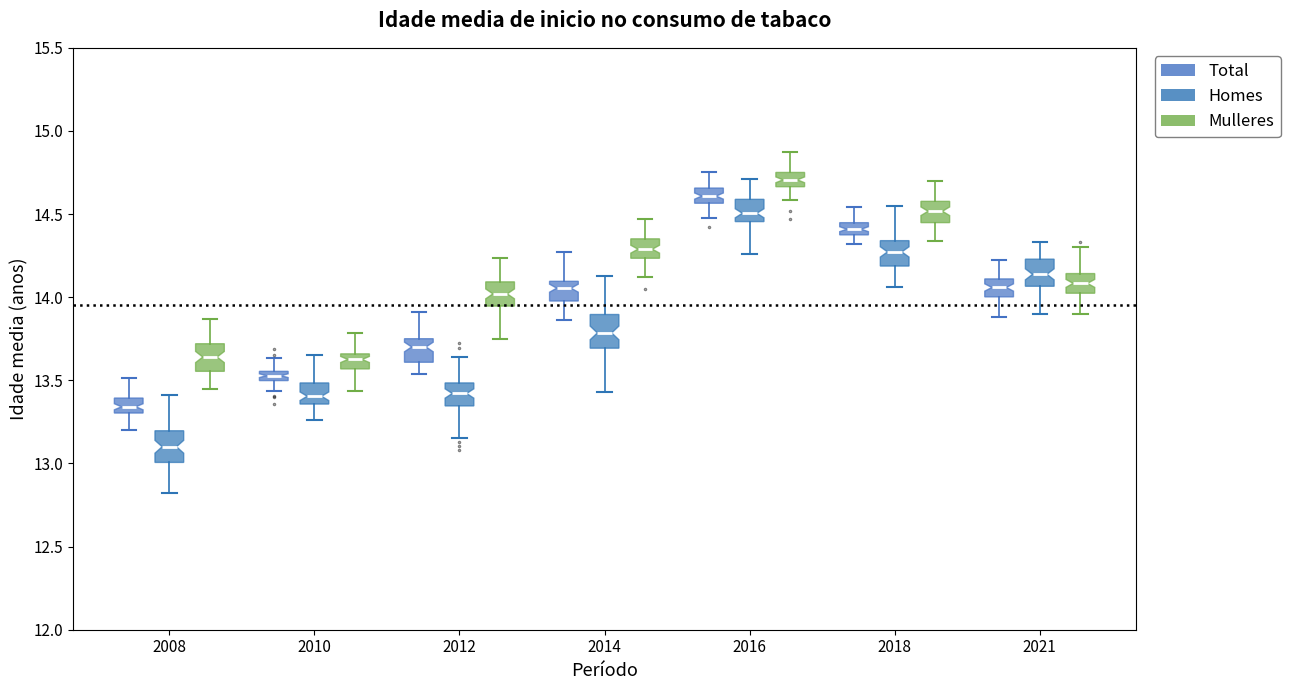

Where is the upper edge of the box for 2010 (Total) on the y-axis? The values are not printed on the chart, so give them approximately, as read against the axis.

13.55